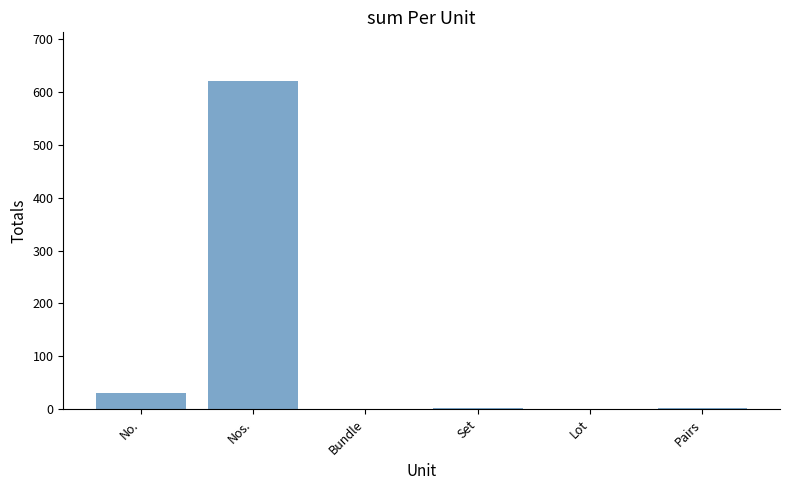

Are the bars horizontal?

No